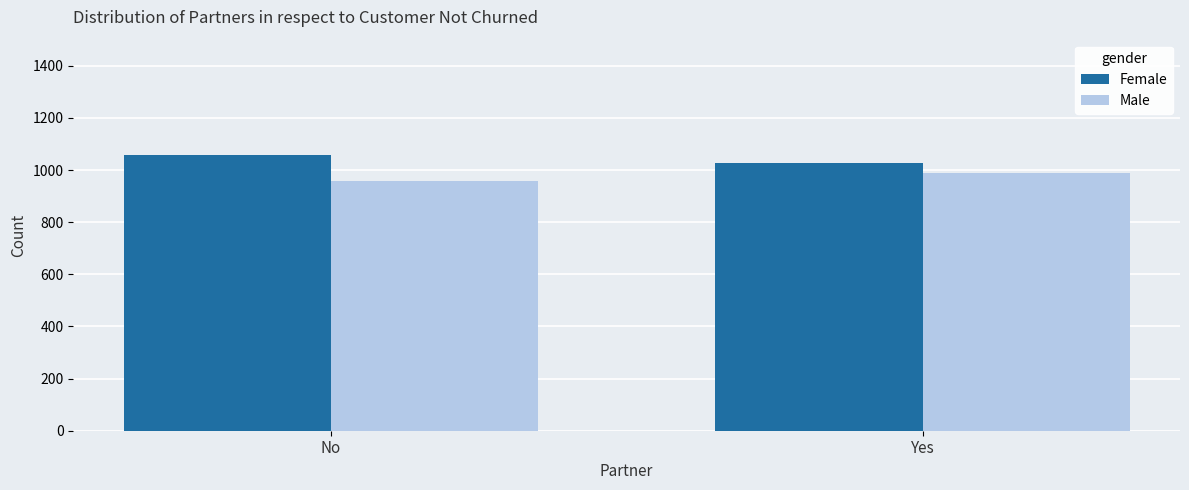

What are all the series names shown in the legend?

Female, Male